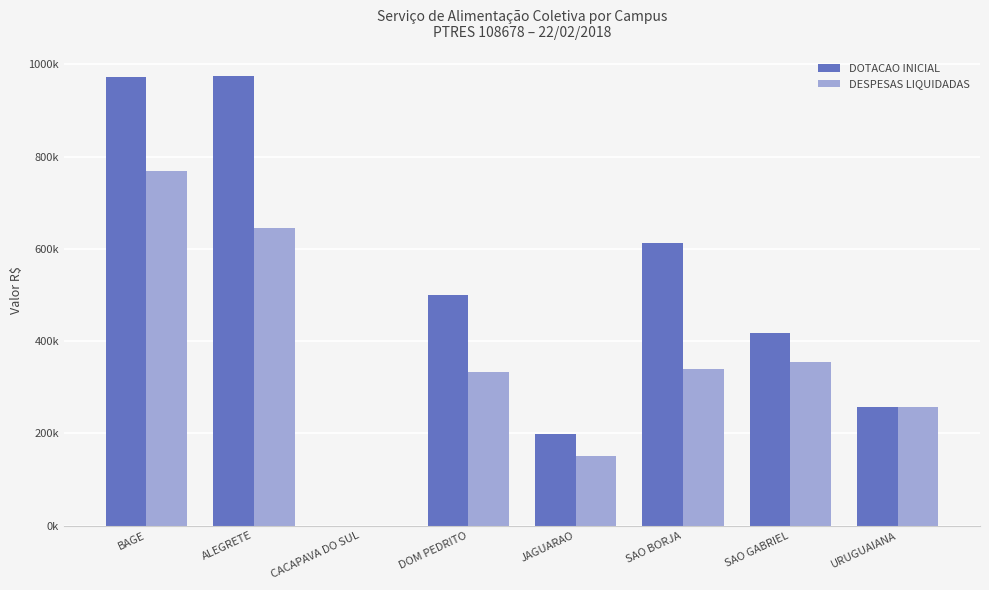

List the series in order of their overall mean, highest first.

DOTACAO INICIAL, DESPESAS LIQUIDADAS